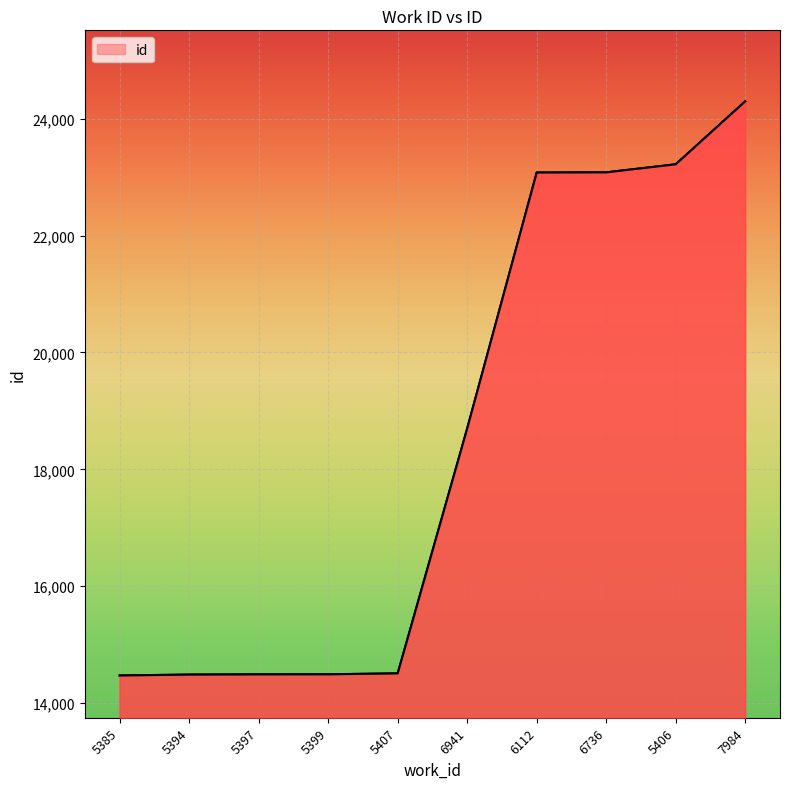

What is the ratio of the value at 5407 to the value at 5399?

1.0